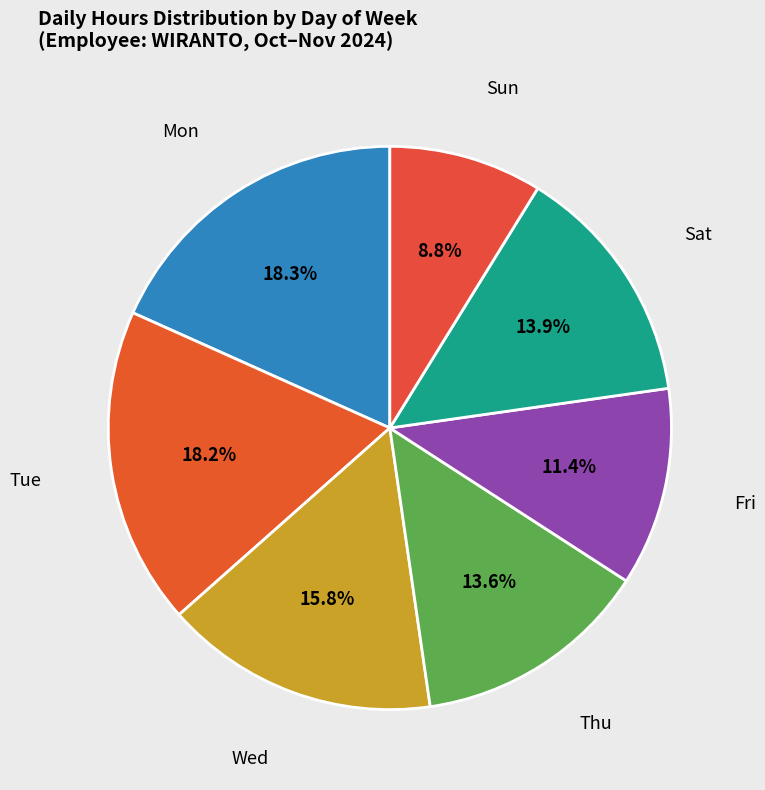

Is there any slice that represents more than half of the pie?

No